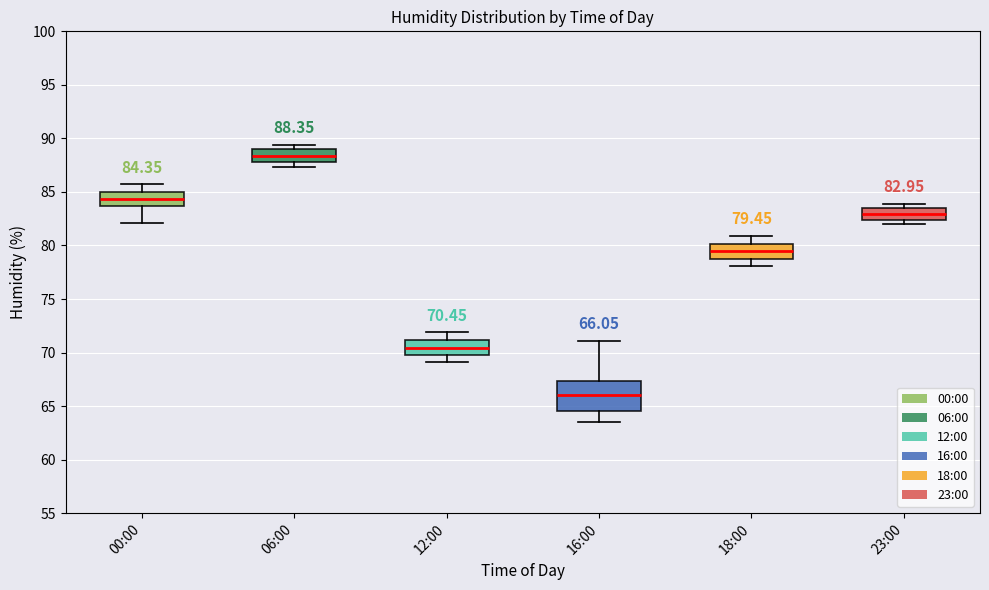

Which box is the tallest, from its lower edge to its upper edge?

16:00